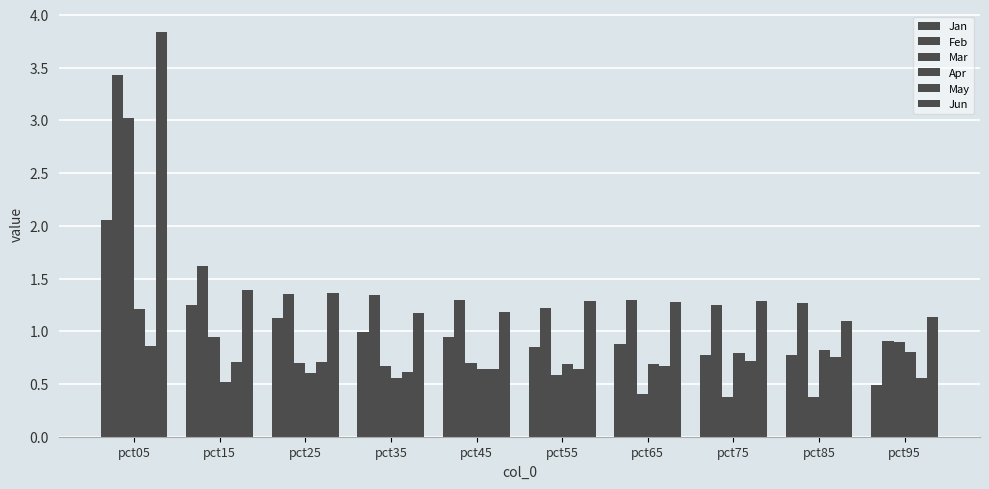

At which category is the sum across all series the highest?

pct05